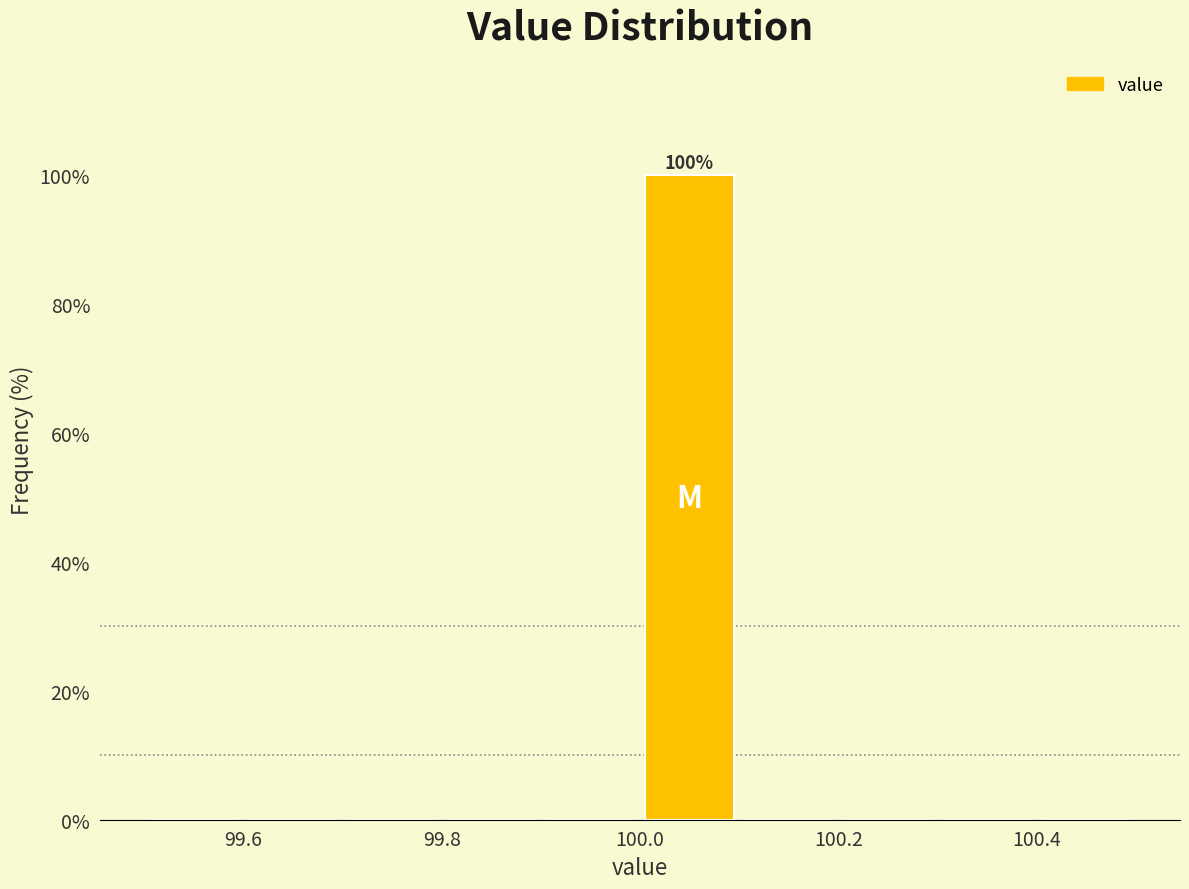

Which range on the x-axis has the tallest bar?

100.0 to 100.1